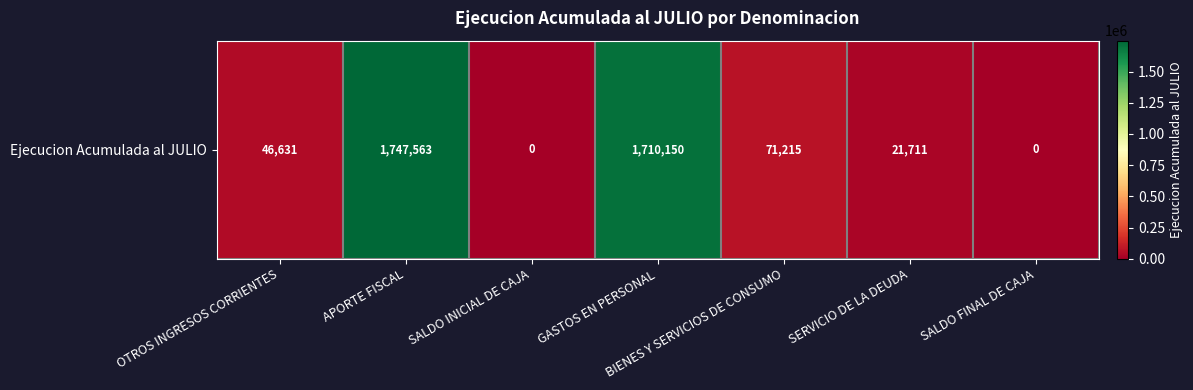

List the labels in order of value, largest first.

APORTE FISCAL, GASTOS EN PERSONAL, BIENES Y SERVICIOS DE CONSUMO, OTROS INGRESOS CORRIENTES, SERVICIO DE LA DEUDA, SALDO INICIAL DE CAJA, SALDO FINAL DE CAJA